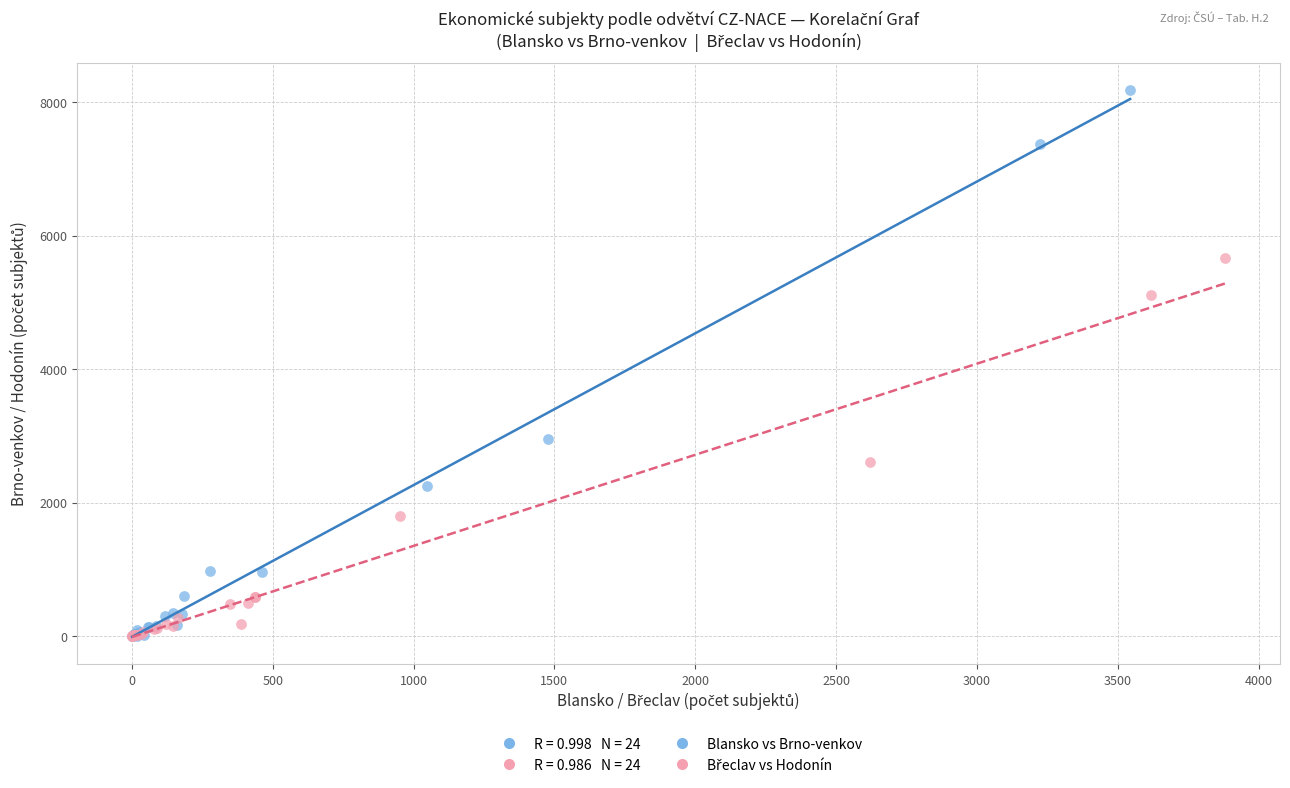

Which series contains the highest Y value?

Blansko vs Brno-venkov